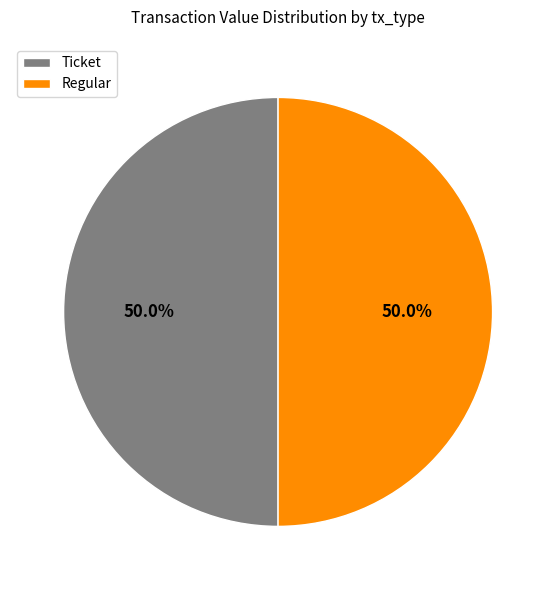

What percentage do Regular and Ticket together represent?

100.0%